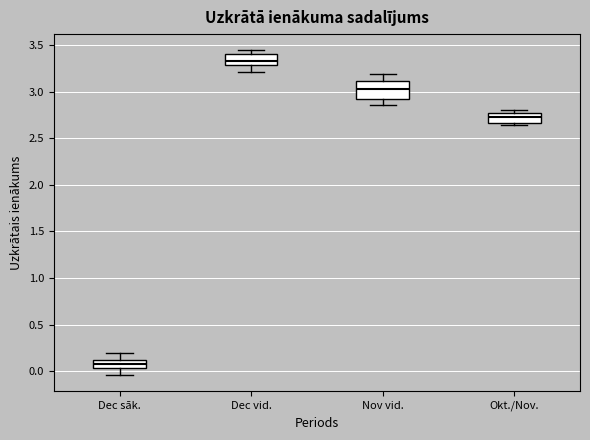

Which box is the tallest, from its lower edge to its upper edge?

Nov vid.